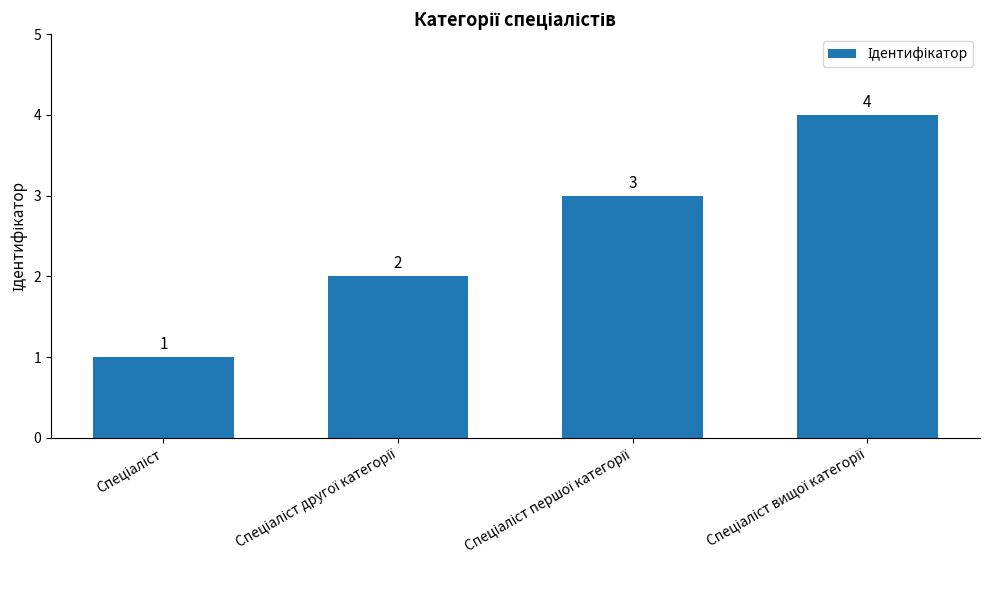

What is the value of the 4th bar from the left?

4